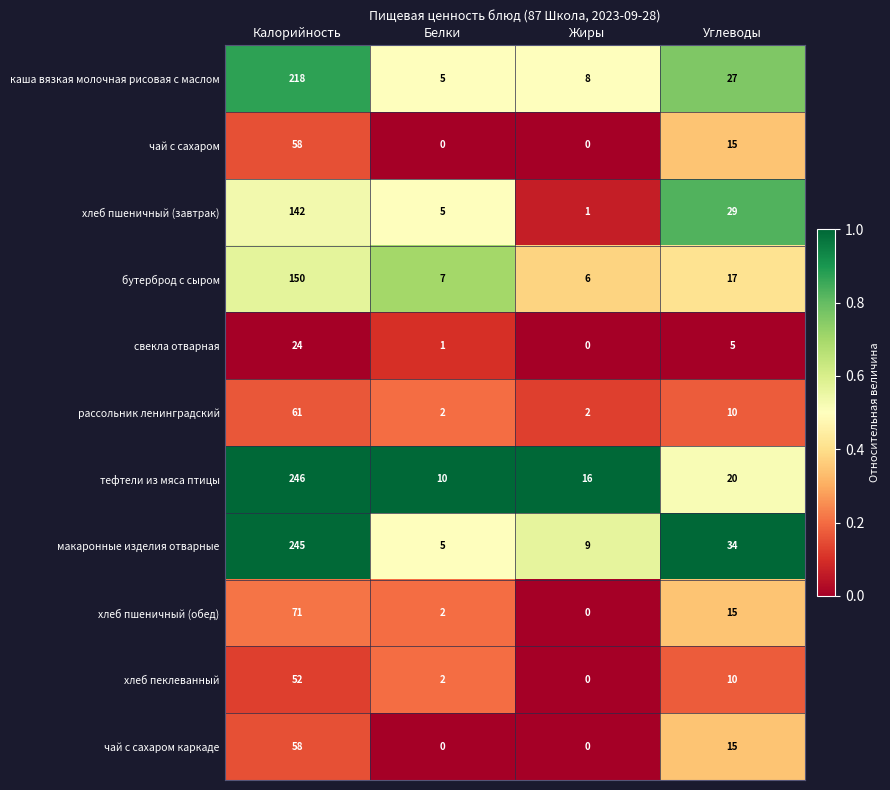

The чай с сахаром каркаде series shows -22 at Жиры. True or false?

False